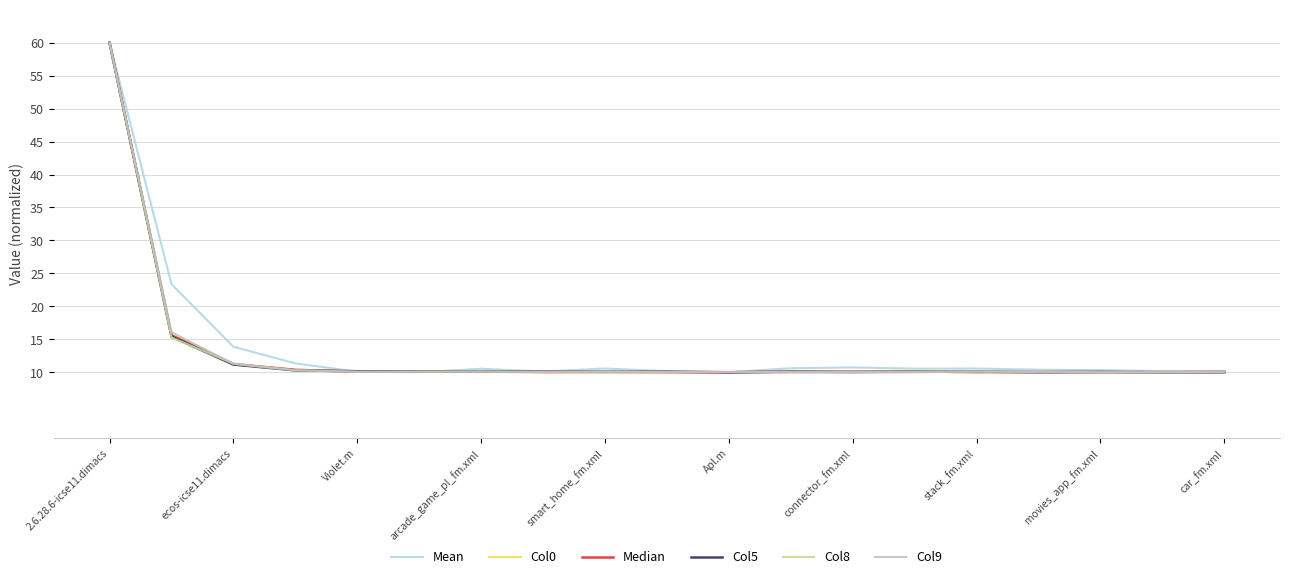

What is the maximum value for Col8?

60.0